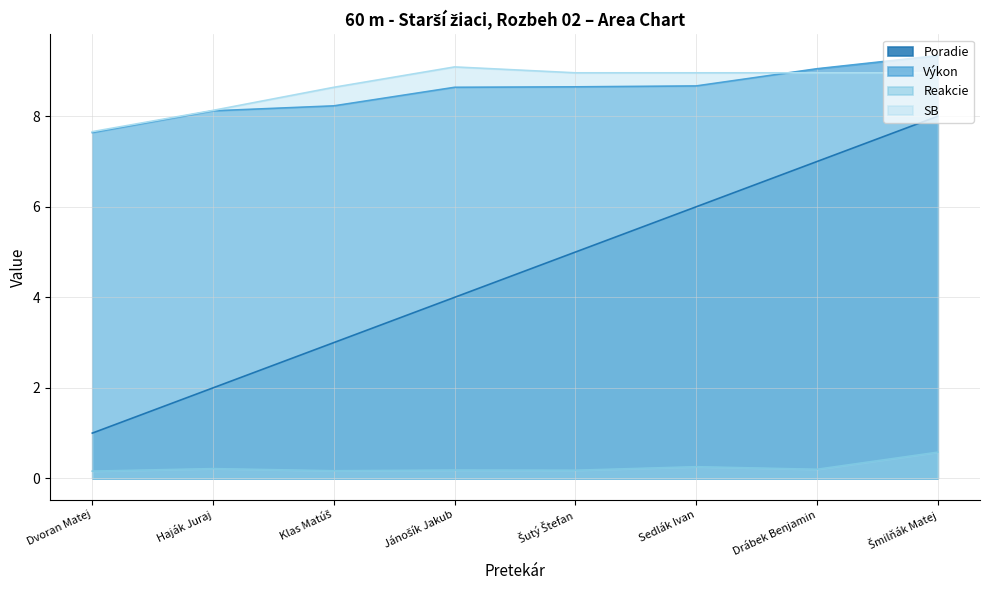

How many Reakcie values are between 0 and 1?

8